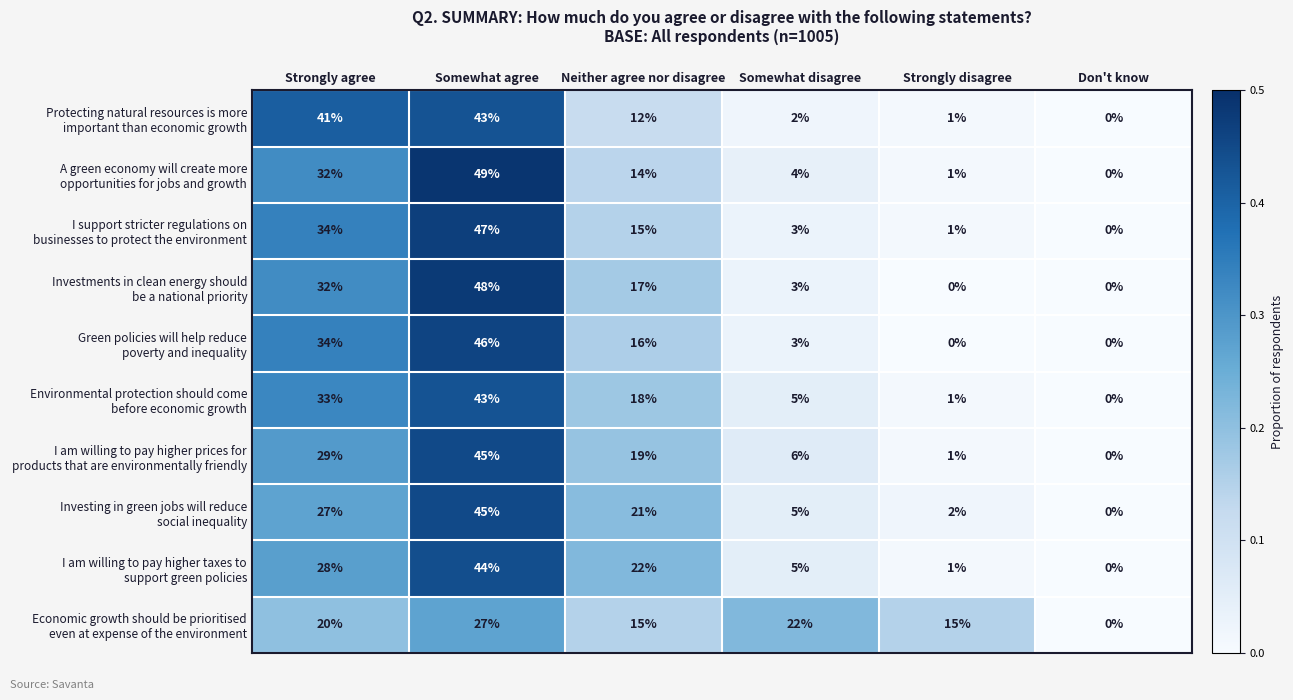

What is the difference between the highest and lowest values at Strongly disagree?

15